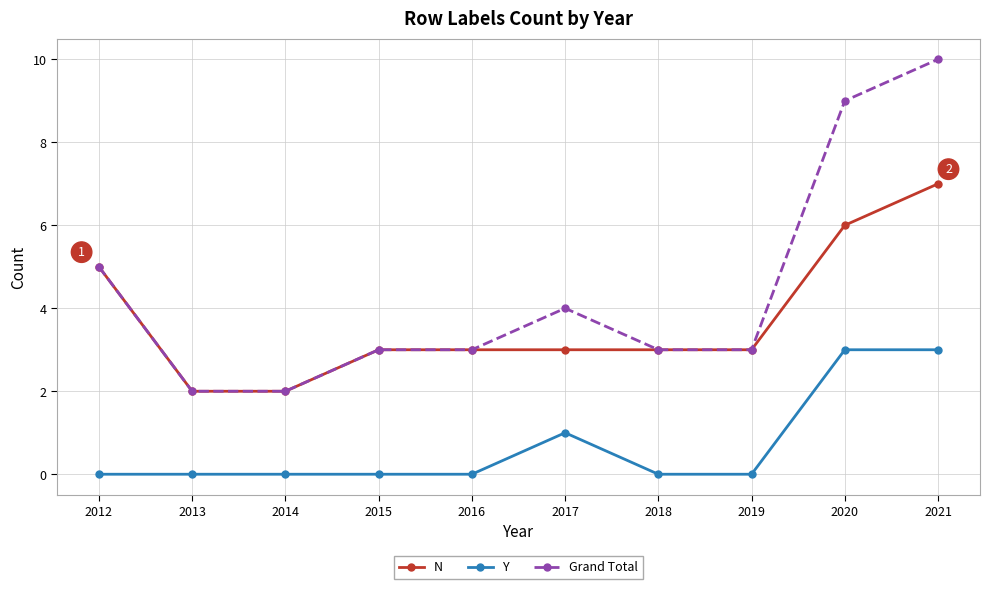

Reading left to right, list all the values displayed in this chart.

N: 5	2	2	3	3	3	3	3	6	7
Y: 0	0	0	0	0	1	0	0	3	3
Grand Total: 5	2	2	3	3	4	3	3	9	10